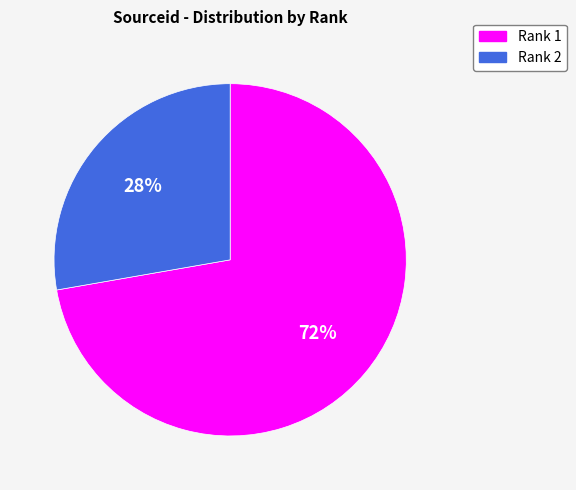

Which slice is the largest?

Rank 1